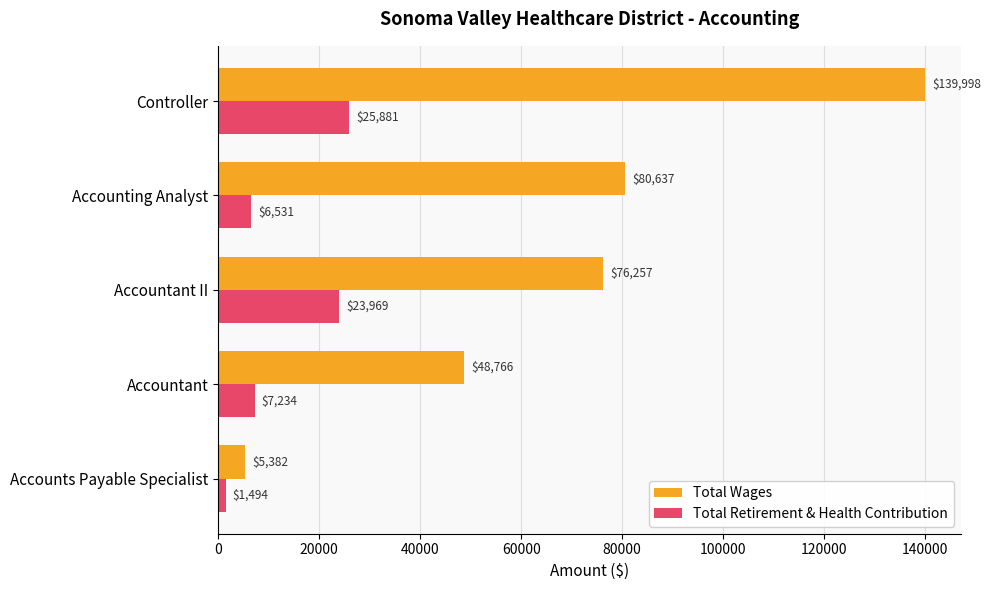

At which label is Total Wages closest to 72690?

Accountant II